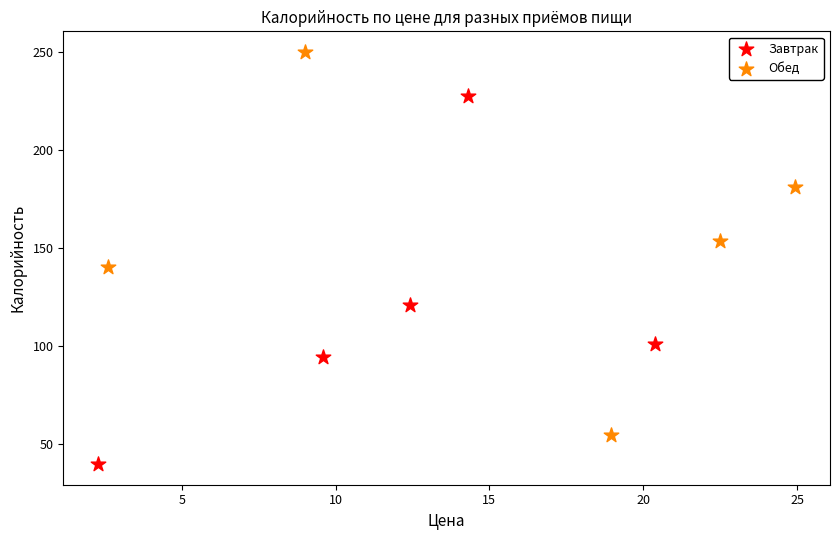

Which series reaches the minimum Y coordinate?

Завтрак